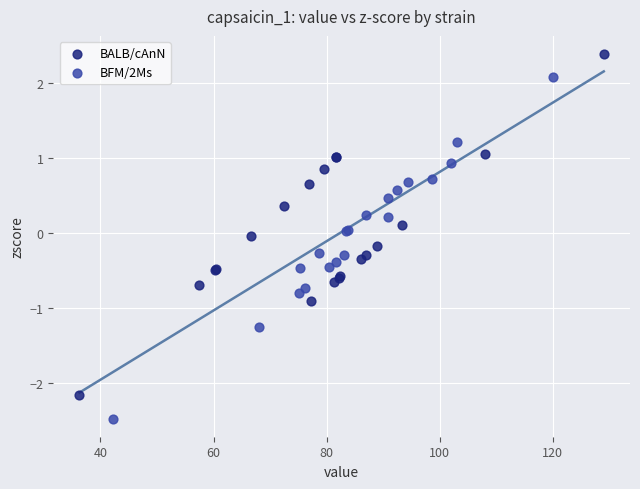

Which series reaches the maximum Y coordinate?

BALB/cAnN